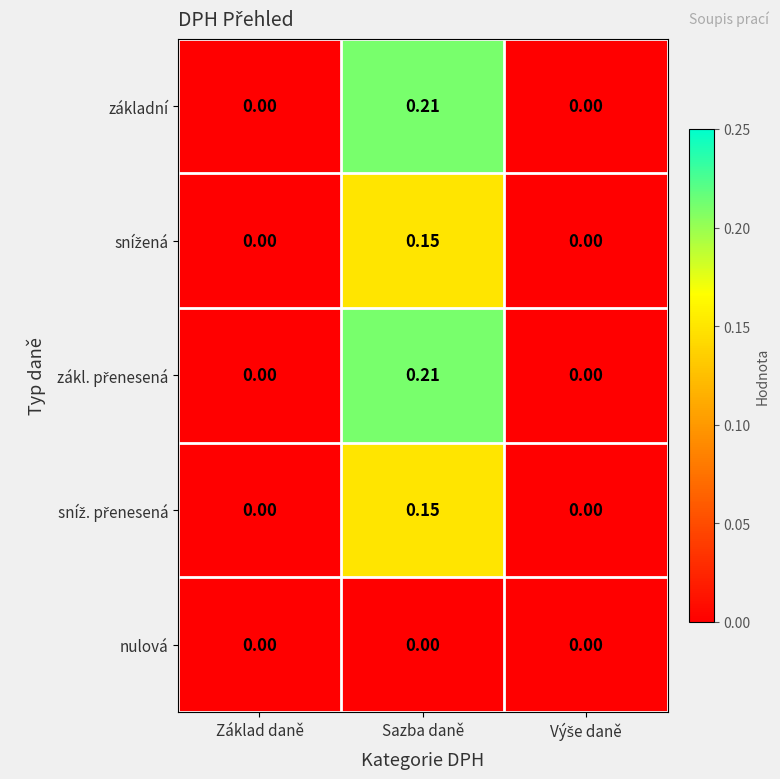

At which category is the sum across all series the highest?

Sazba daně